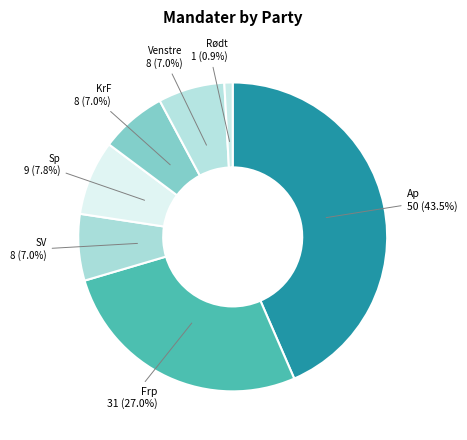

How many slices are in this pie chart?

7